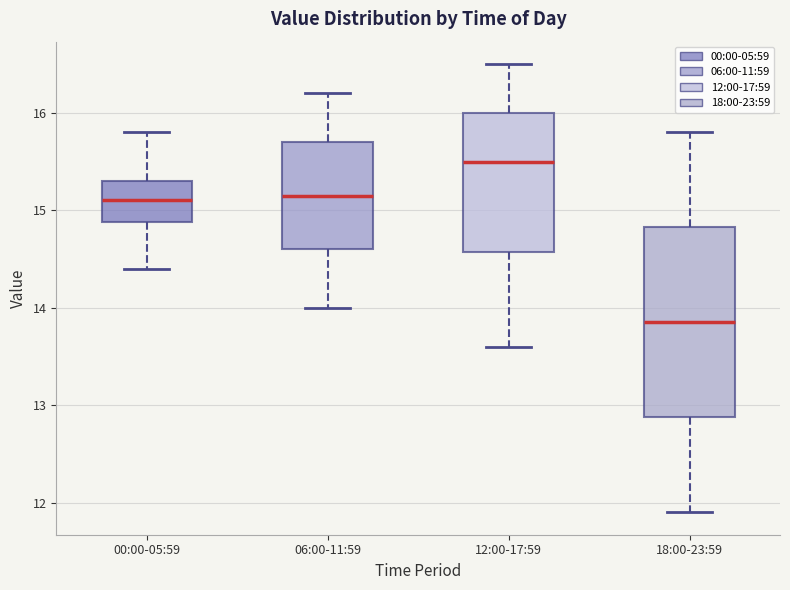

Which box's median line is the highest?

12:00-17:59